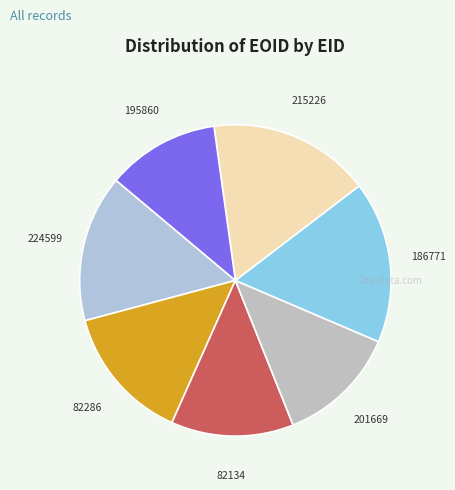

How many segments does this pie chart have?

7